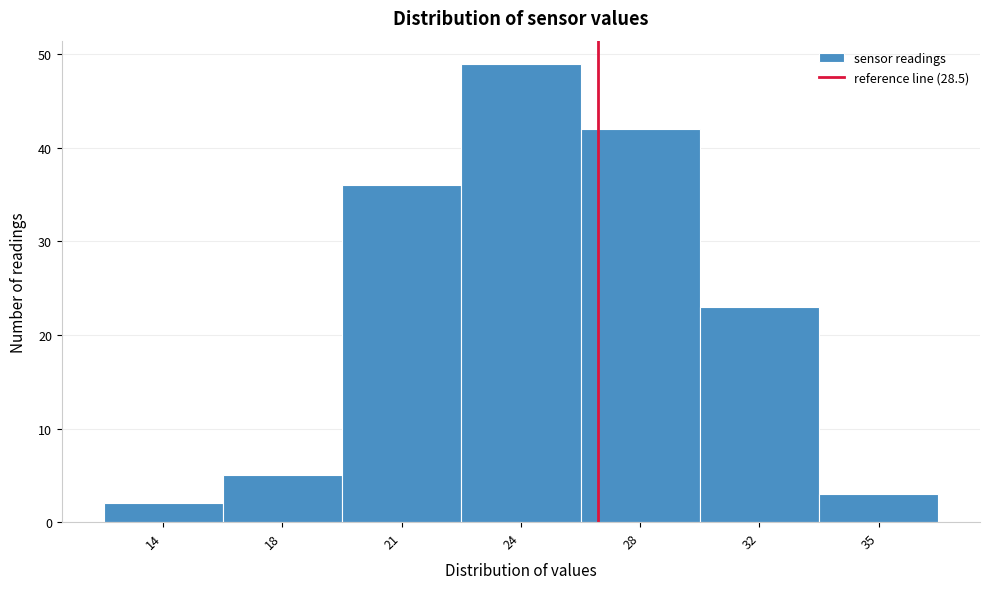

Reading right to left, transcribe all the data shown in this chart.

3	23	42	49	36	5	2